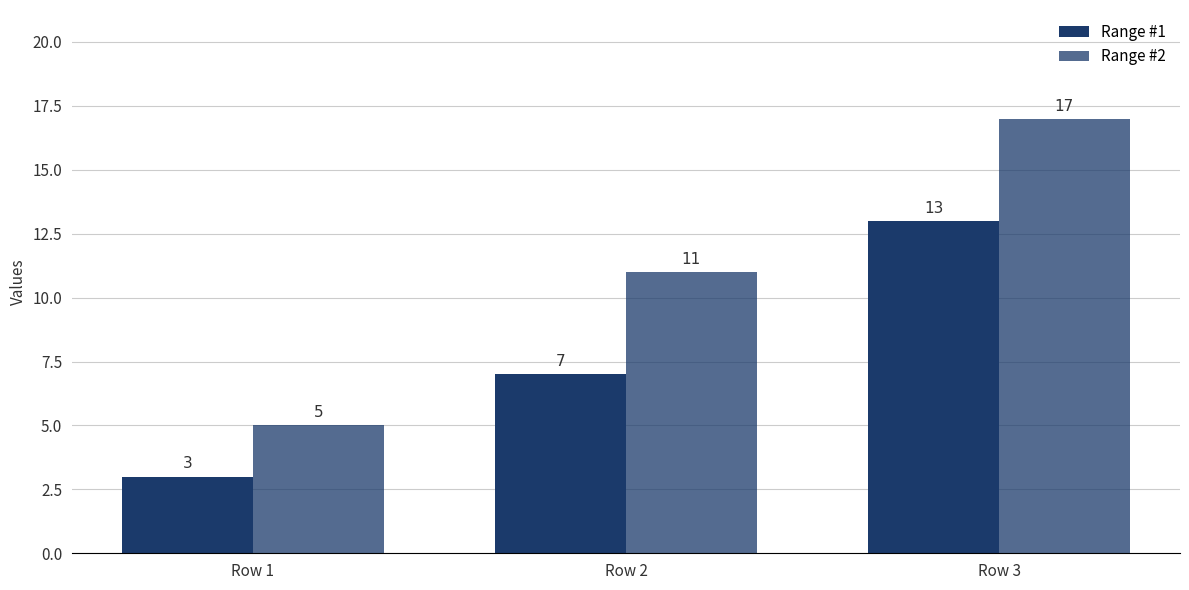

Does the chart contain stacked bars?

No